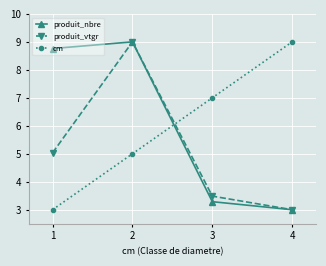

How many values in the produit_nbre series exceed 8?

2